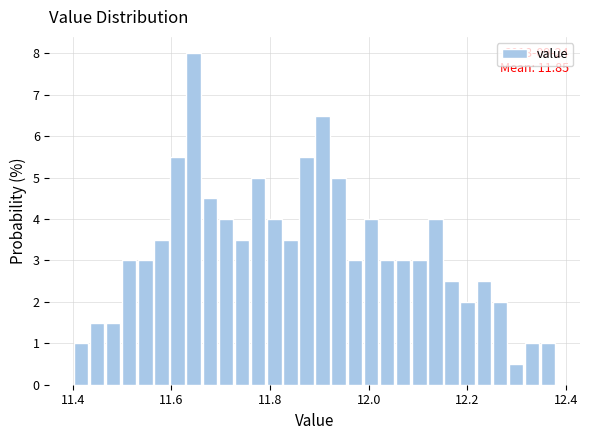

Read against the x-axis, roughly where is the centre of the tallest bar?

11.64